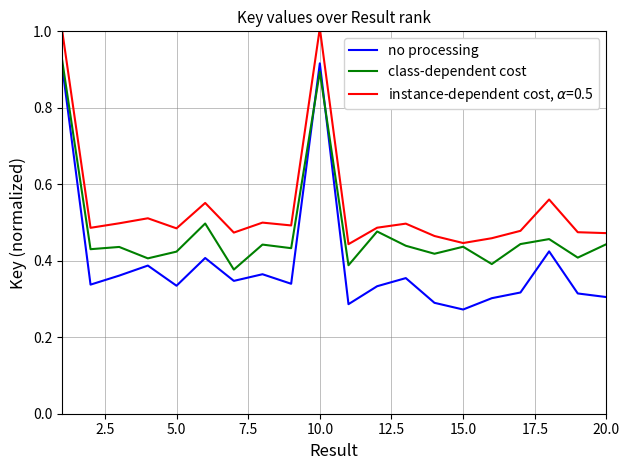

How many lines are shown in the chart?

3